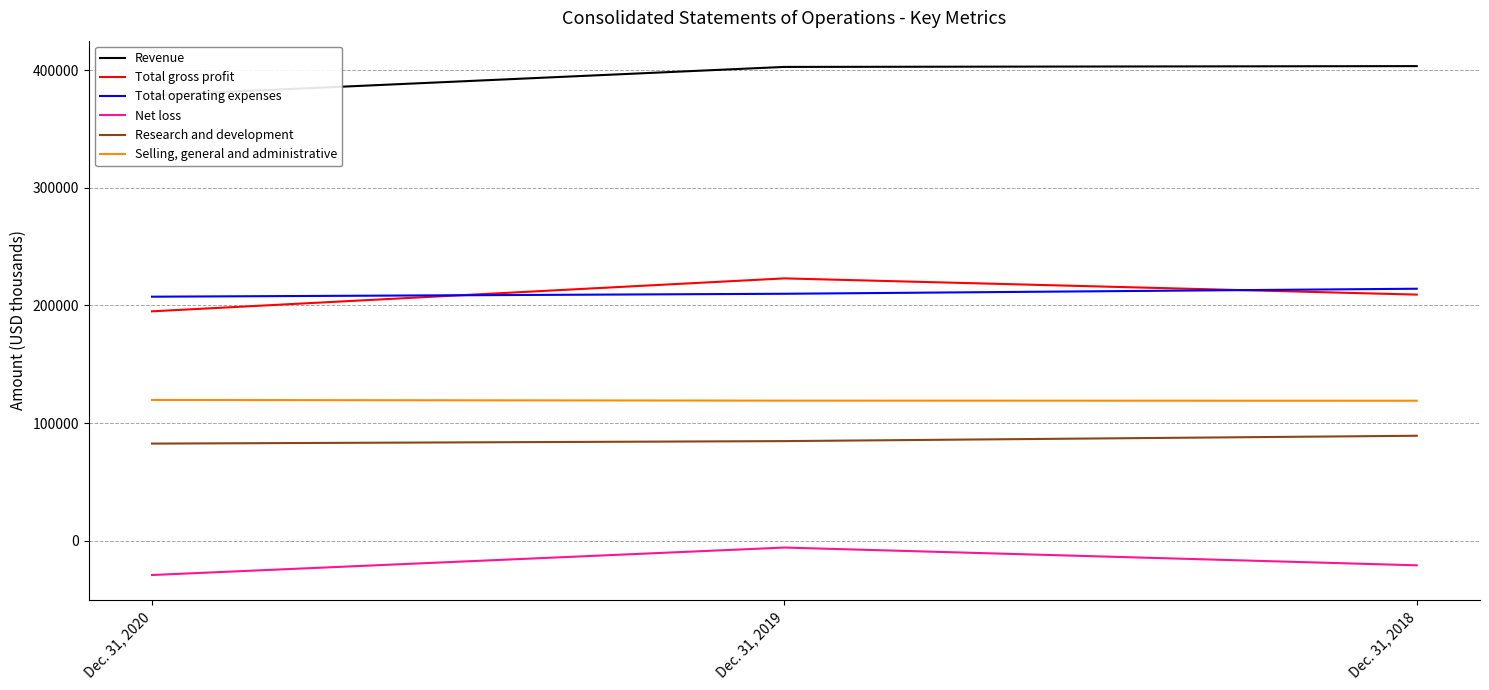

What is the smallest value displayed?

-29271